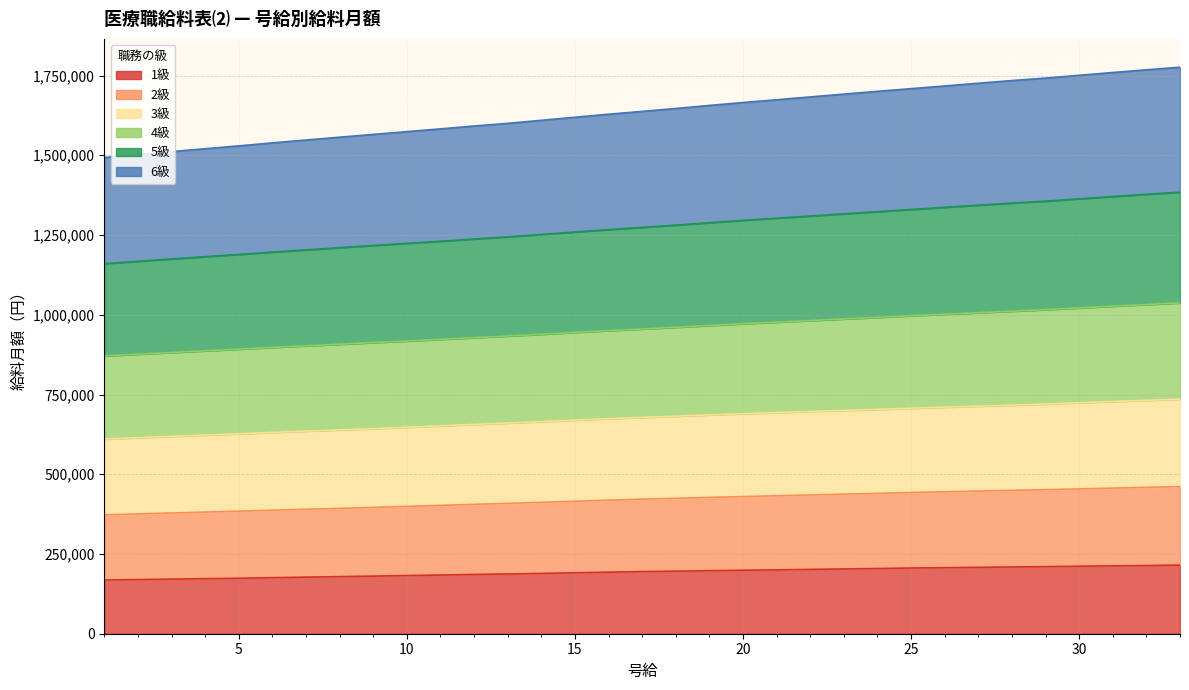

What is the difference between the second highest and minimum values in the 1級 series?

45413